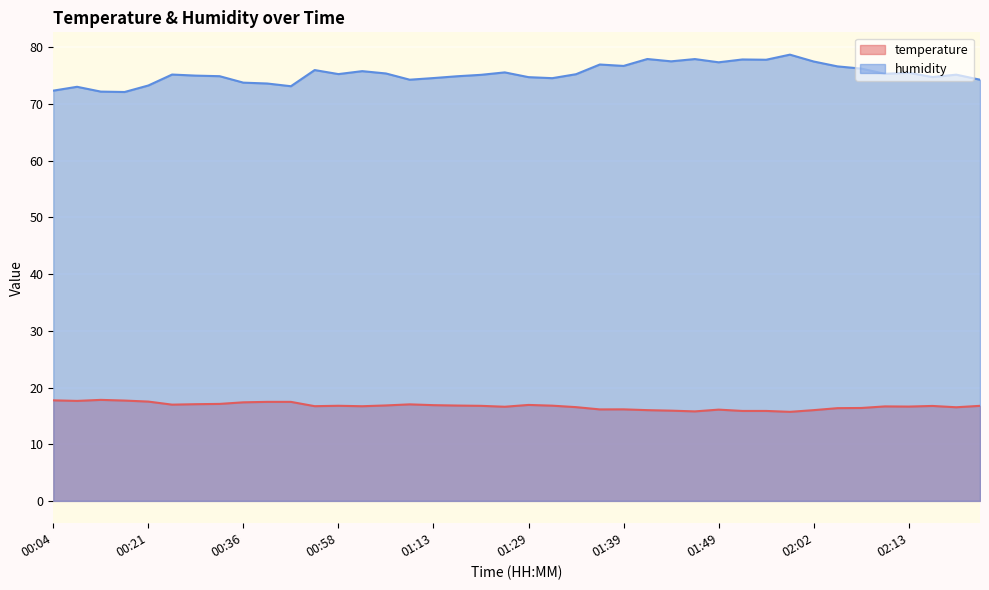

At how many categories does at least one series exceed 72?

40